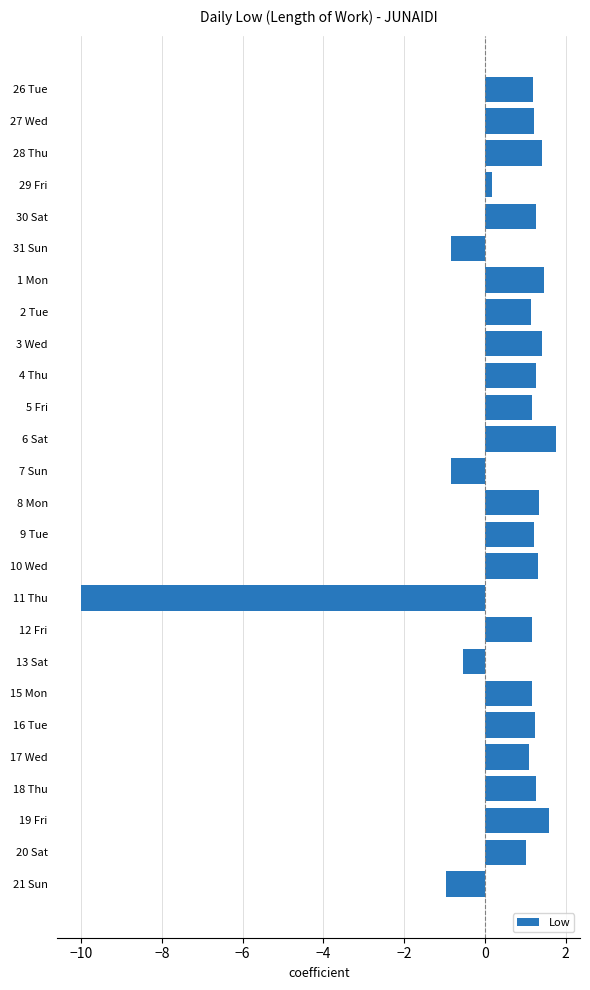

What is the value of the 25th bar from the top?

1.0